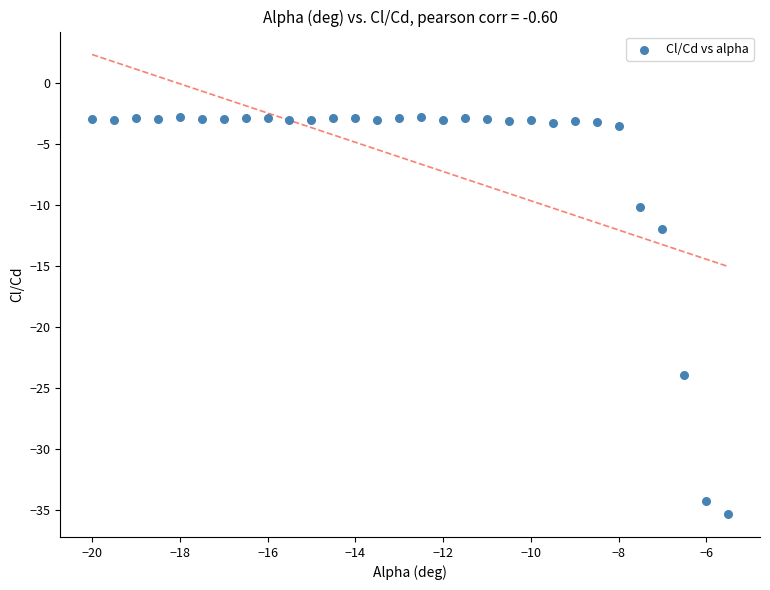

What Y value in the scatter plot is closest to -19?

-23.9